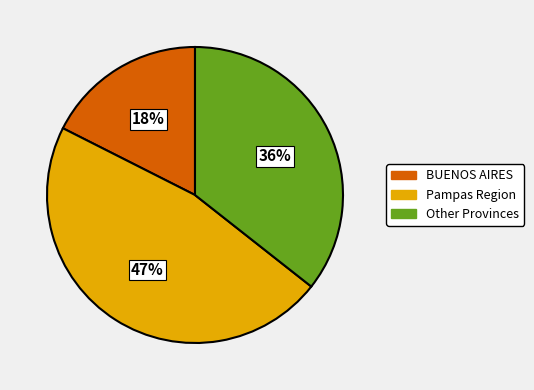

Is it true that BUENOS AIRES is 18% of the pie?

True